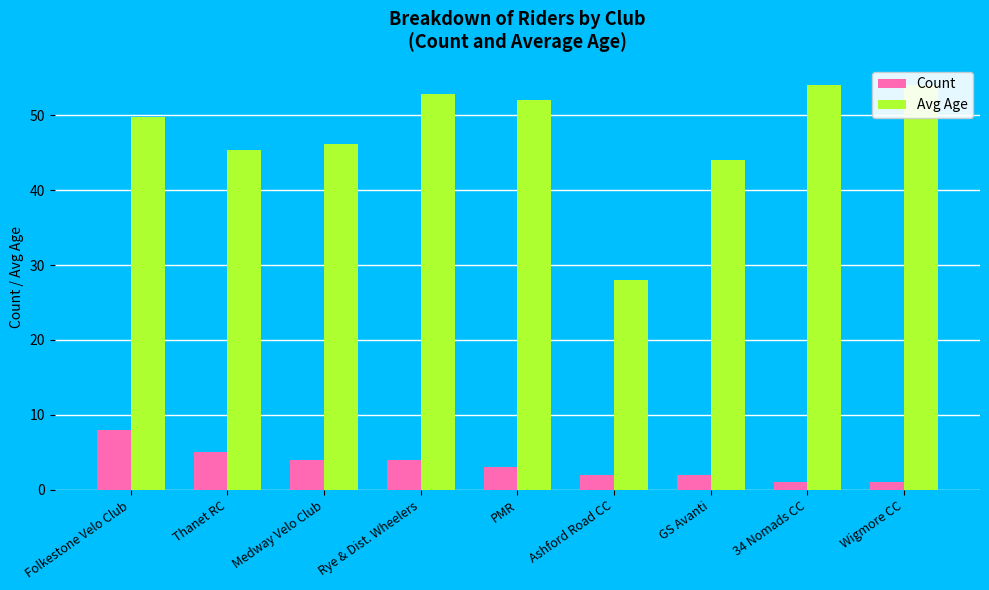

What is the difference between the Count values at Ashford Road CC and PMR?

1.0